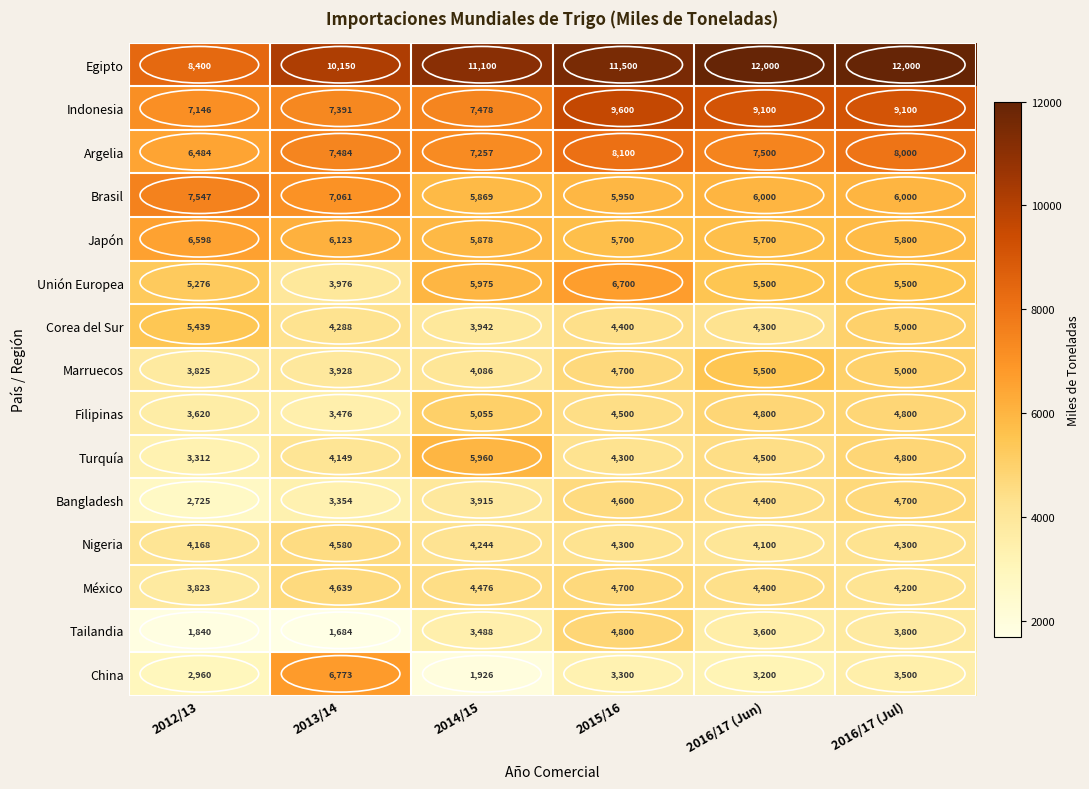

Which series has the largest range (max minus min)?

China